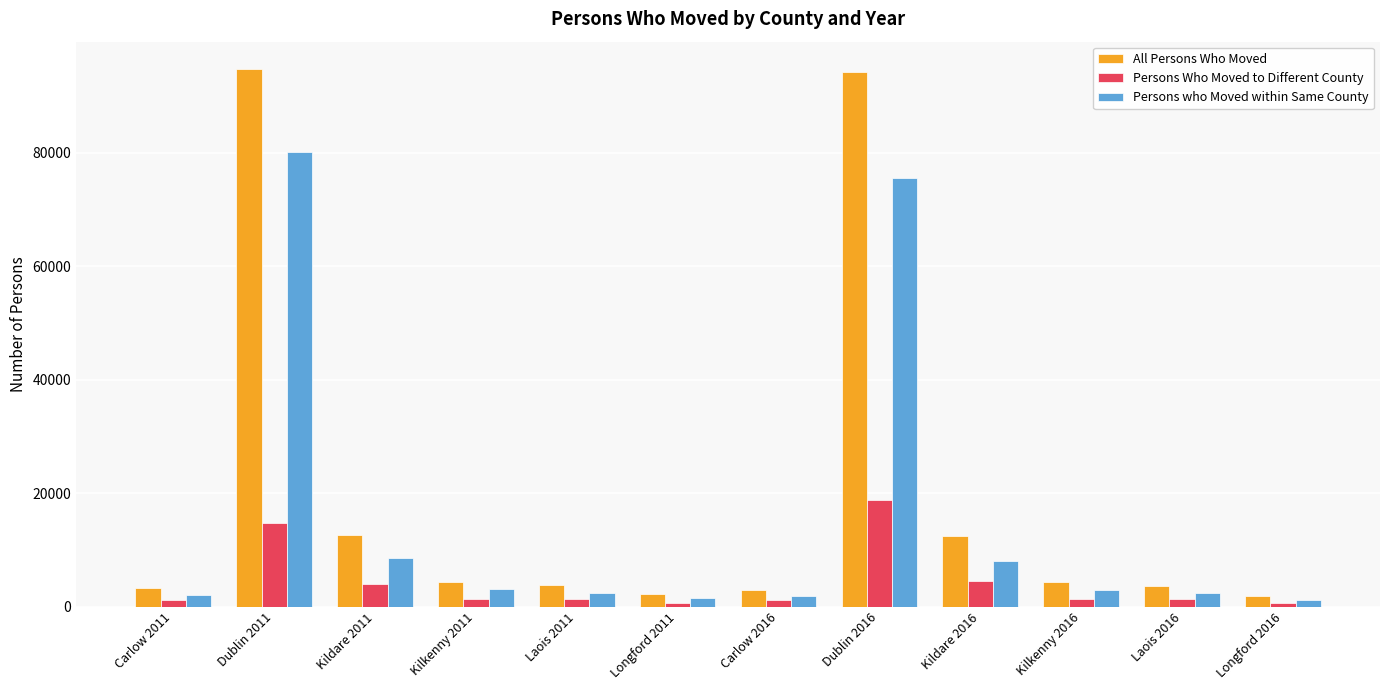

What is the sum of the All Persons Who Moved values at Longford 2011 and Longford 2016?

4023